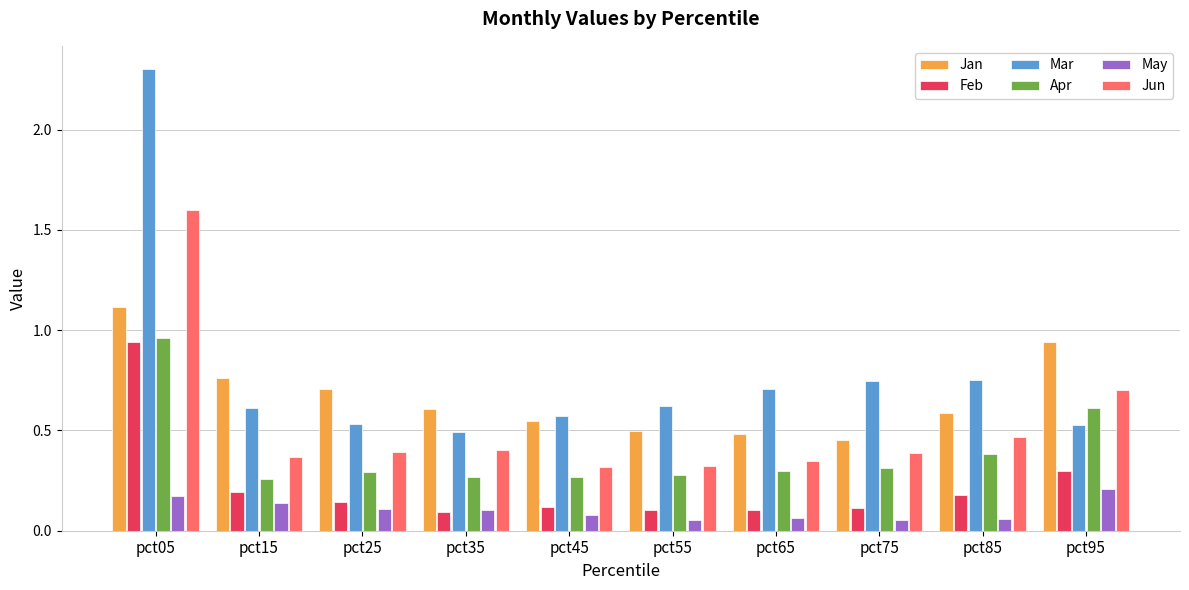

List the series in order of their overall mean, lowest first.

May, Feb, Apr, Jun, Jan, Mar